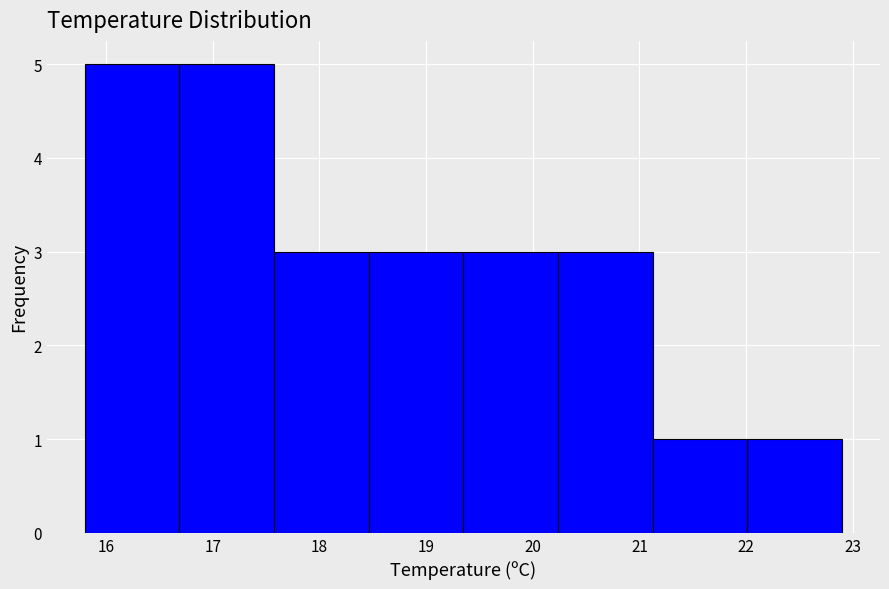

Reading left to right, transcribe this chart: for each bar, give the range it covers on the x-axis and its height. Neither the bar edges nor the heights are printed on the chart, so give them approximately, as read against the axes.

15.8 to 16.7: 5
16.7 to 17.6: 5
17.6 to 18.5: 3
18.5 to 19.4: 3
19.4 to 20.2: 3
20.2 to 21.1: 3
21.1 to 22.0: 1
22.0 to 22.9: 1